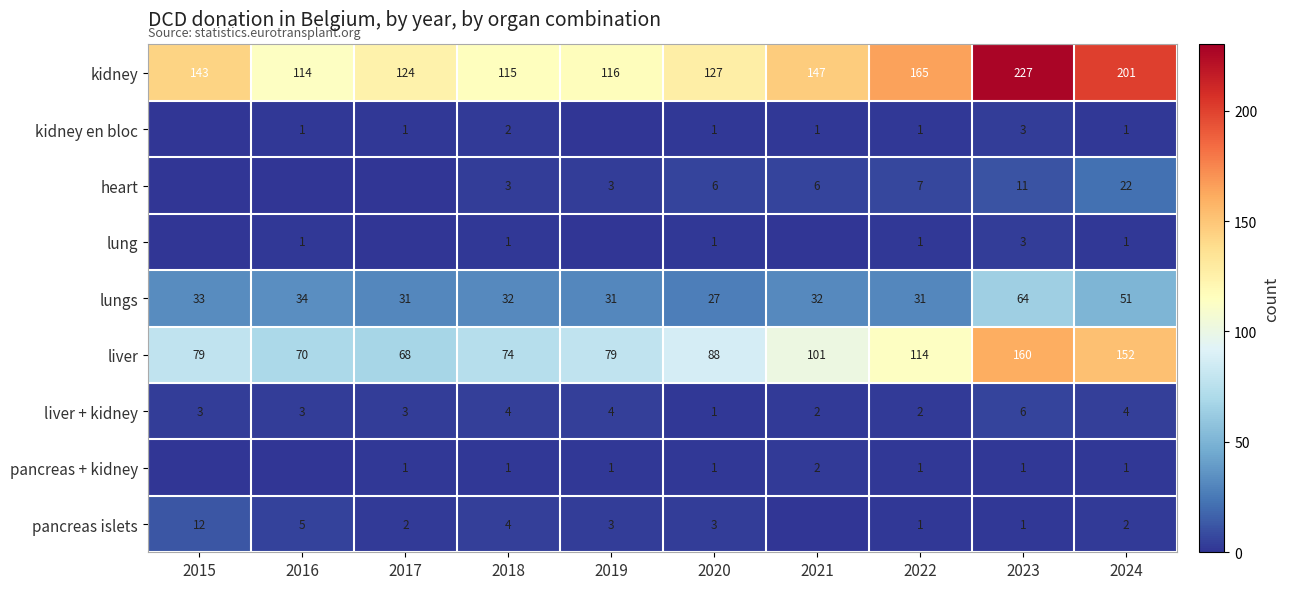

Read the lungs value at 2016, to the nearest 10.

30